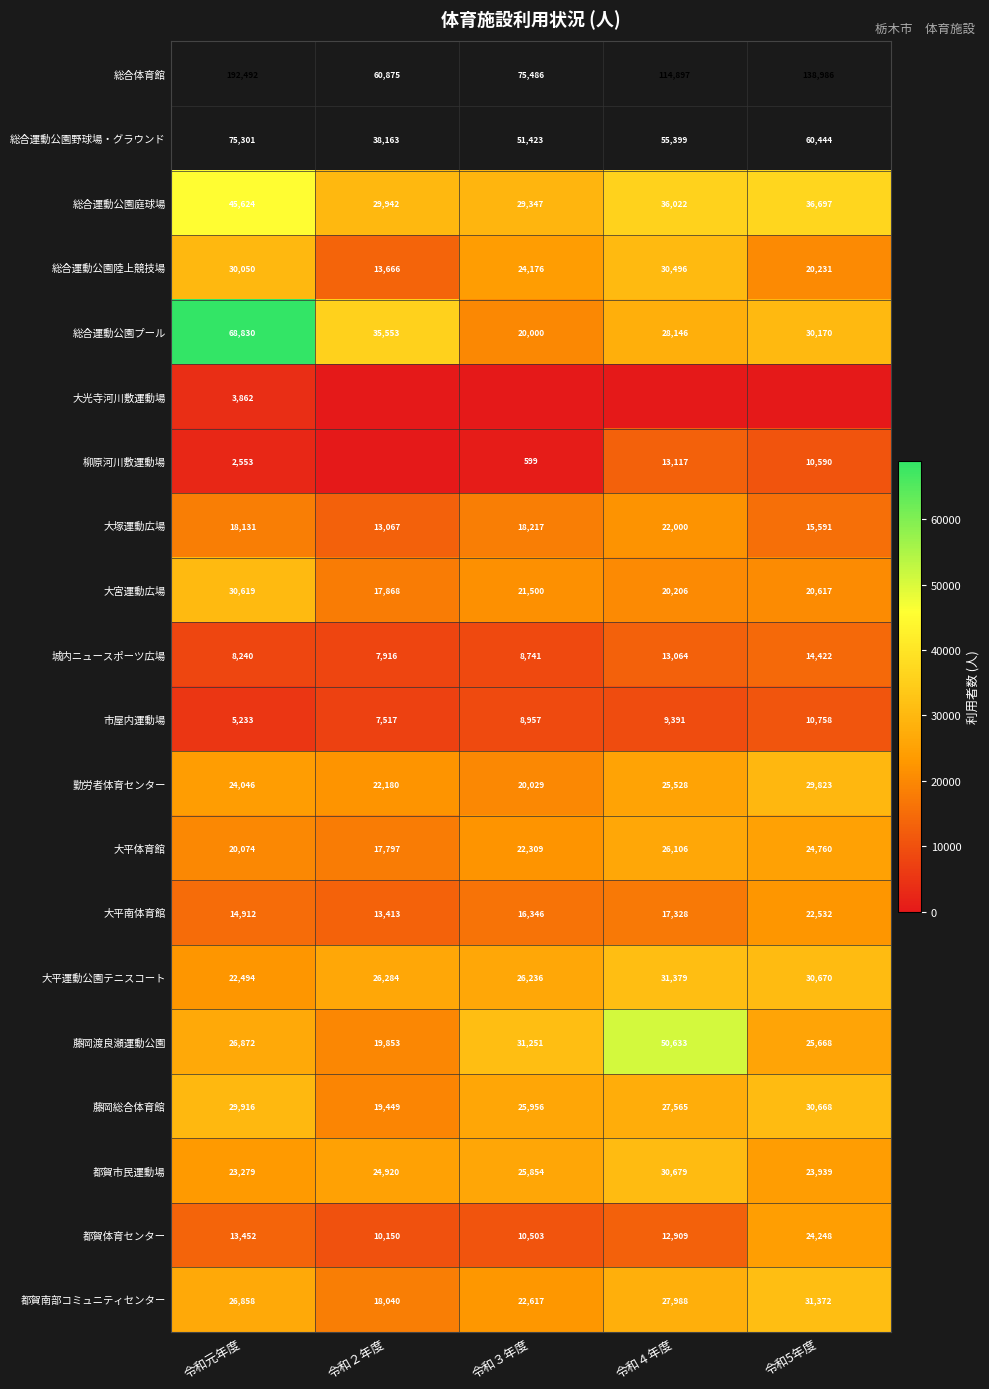

The value of 城内ニュースポーツ広場 at 令和２年度 is 7916. True or false?

True